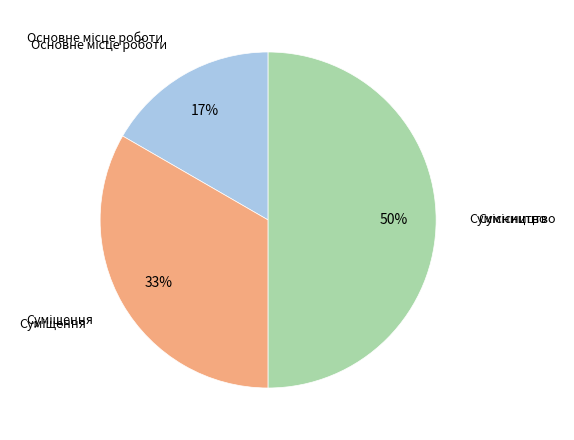

To the nearest percent, what is the average slice percentage?

33%